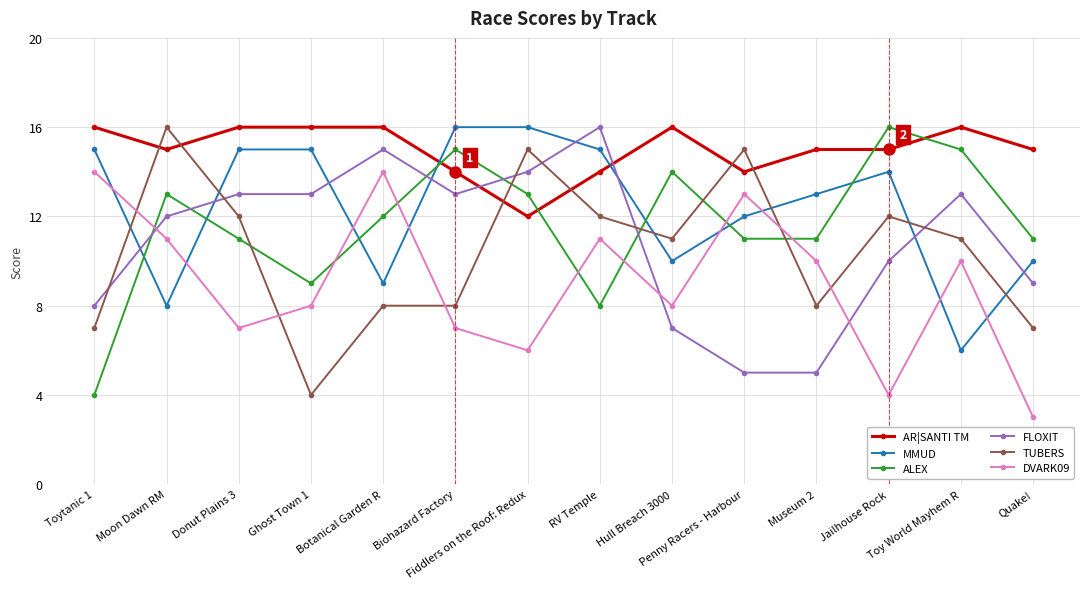

Between which two adjacent categories do ALEX and AR|SANTI TM first intersect?

Botanical Garden R and Biohazard Factory